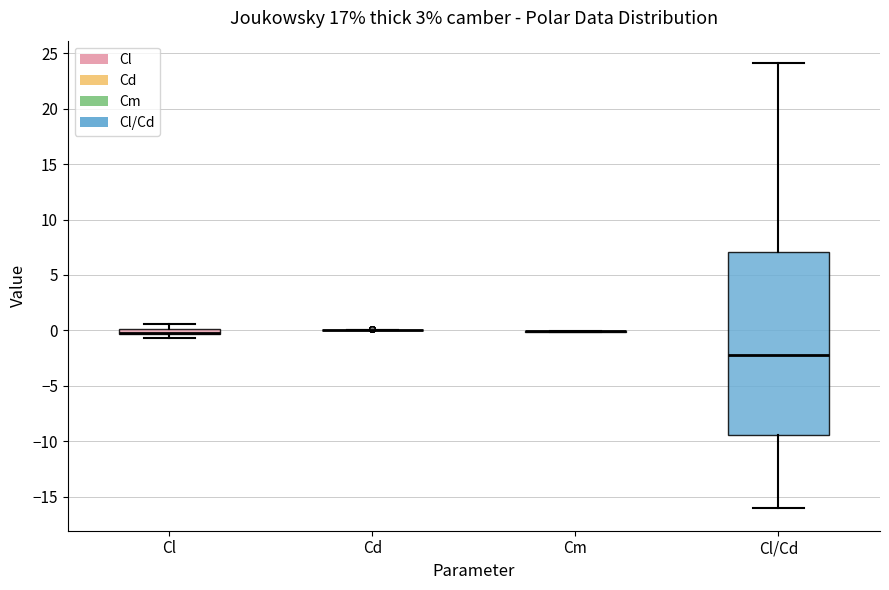

Which box is the tallest, from its lower edge to its upper edge?

Cl/Cd